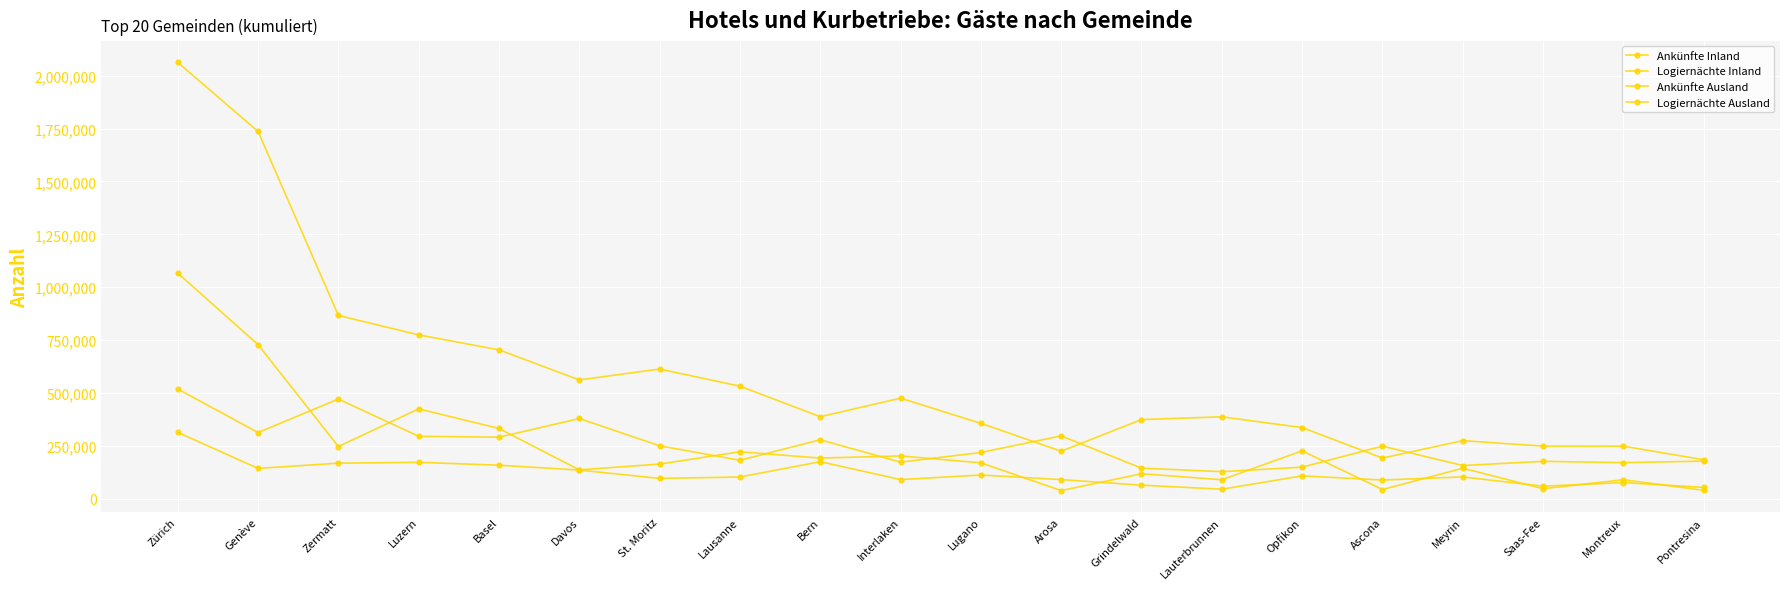

What is the approximate value of Ankünfte Ausland at Montreux, to the nearest 50?

90600